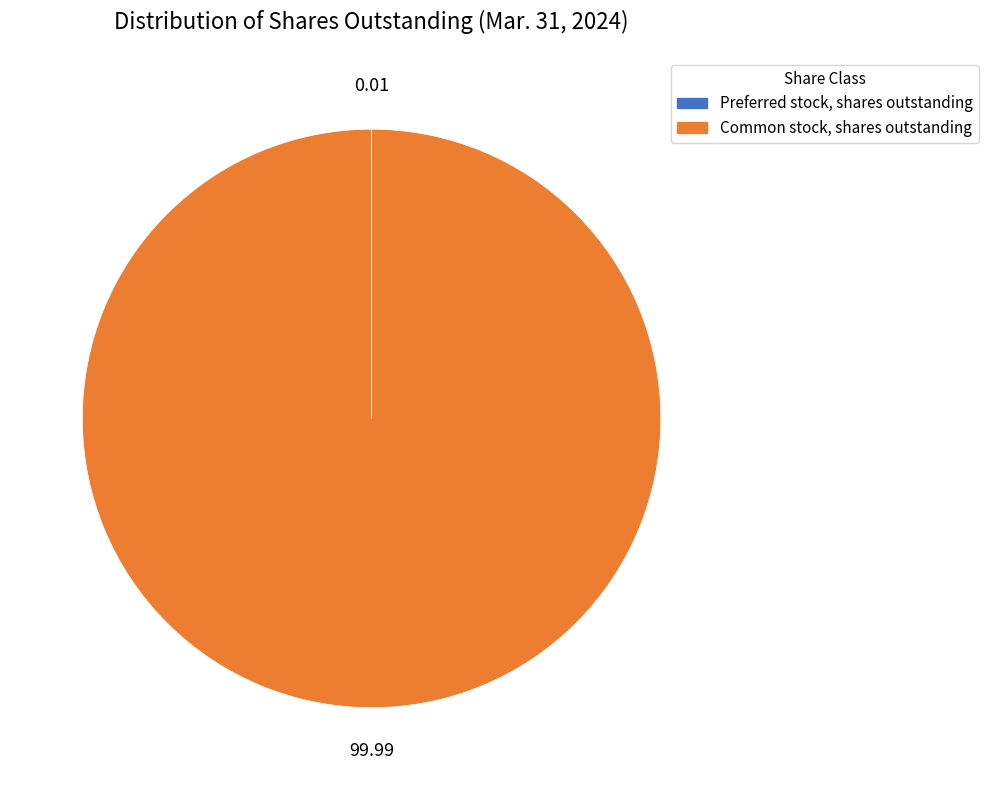

What is the largest slice in the pie chart?

Common stock, shares outstanding